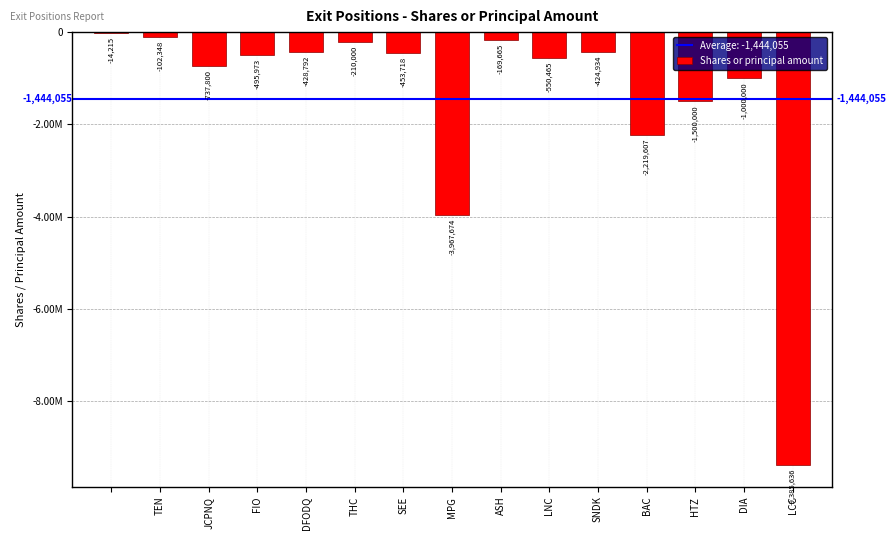

What is the difference between the maximum and minimum values?

9371421